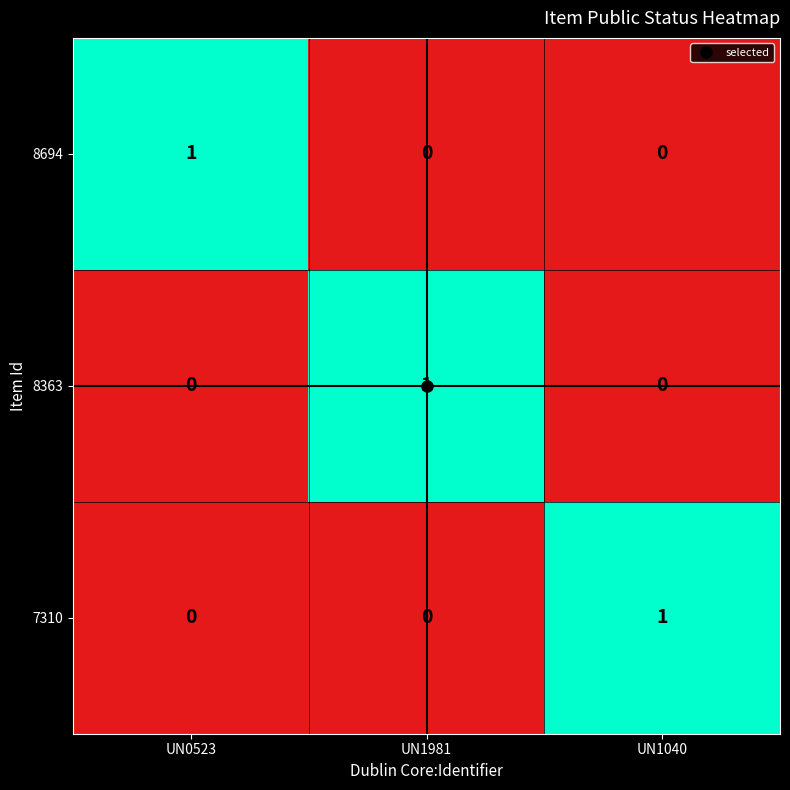

Count the 8694 values in the range 0 to 1.

3